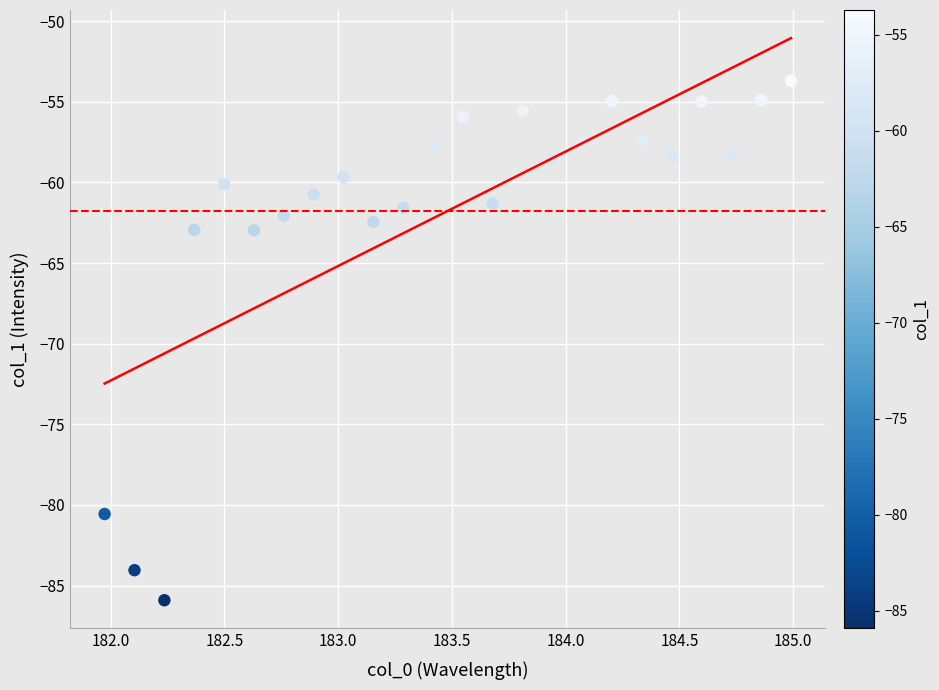

What is the range of X values (max minus min)?

3.0